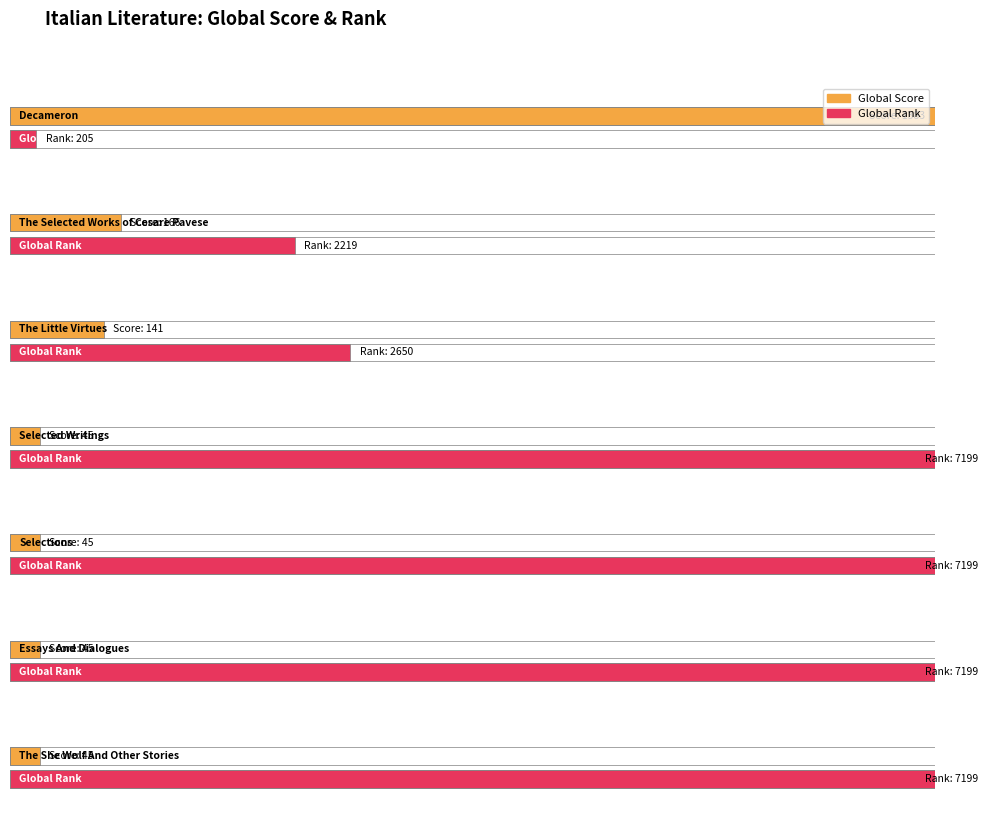

What is the average value of the Global Rank series?

4839